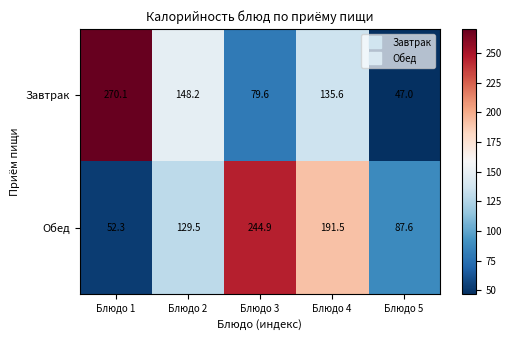

The value of Завтрак at Блюдо 1 is 68.5. True or false?

False